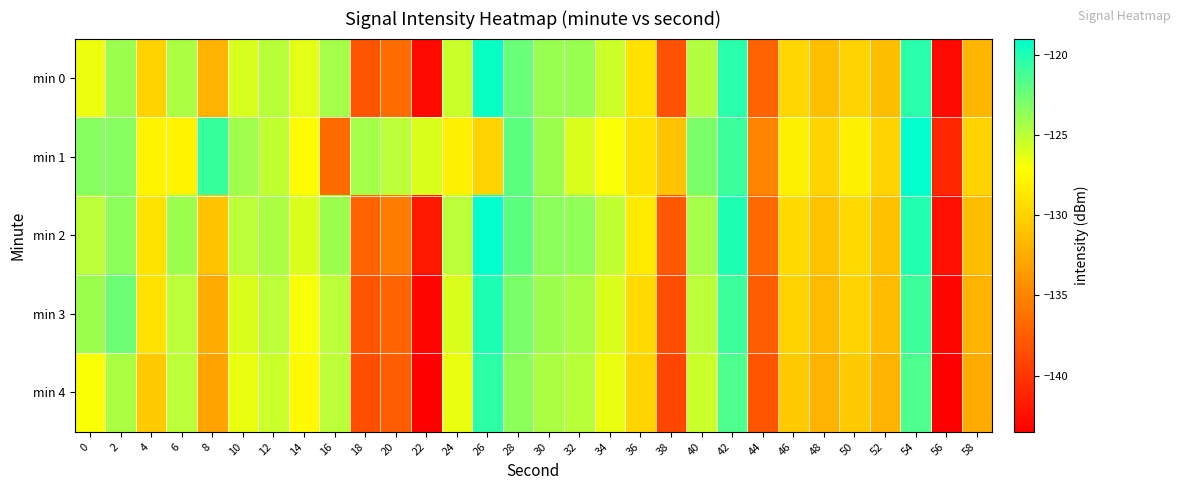

Which series changed the most between 32 and 50?

min 0